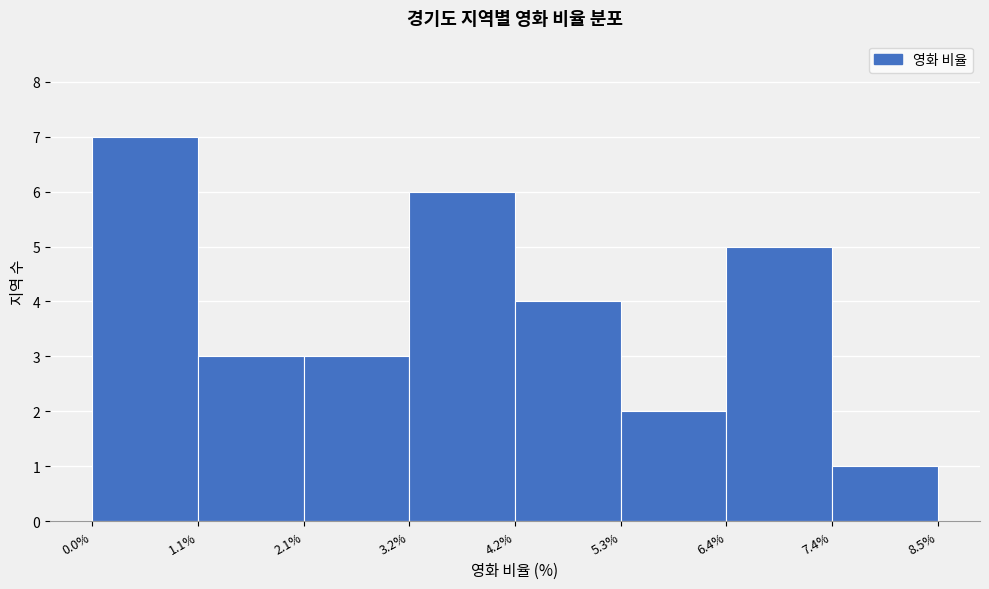

Reading left to right, transcribe this chart: for each bar, give the range it covers on the x-axis and its height. The values are not printed on the chart, so give them approximately, as read against the axis.

0.0% to 1.1%: 7
1.1% to 2.1%: 3
2.1% to 3.2%: 3
3.2% to 4.2%: 6
4.2% to 5.3%: 4
5.3% to 6.4%: 2
6.4% to 7.4%: 5
7.4% to 8.5%: 1